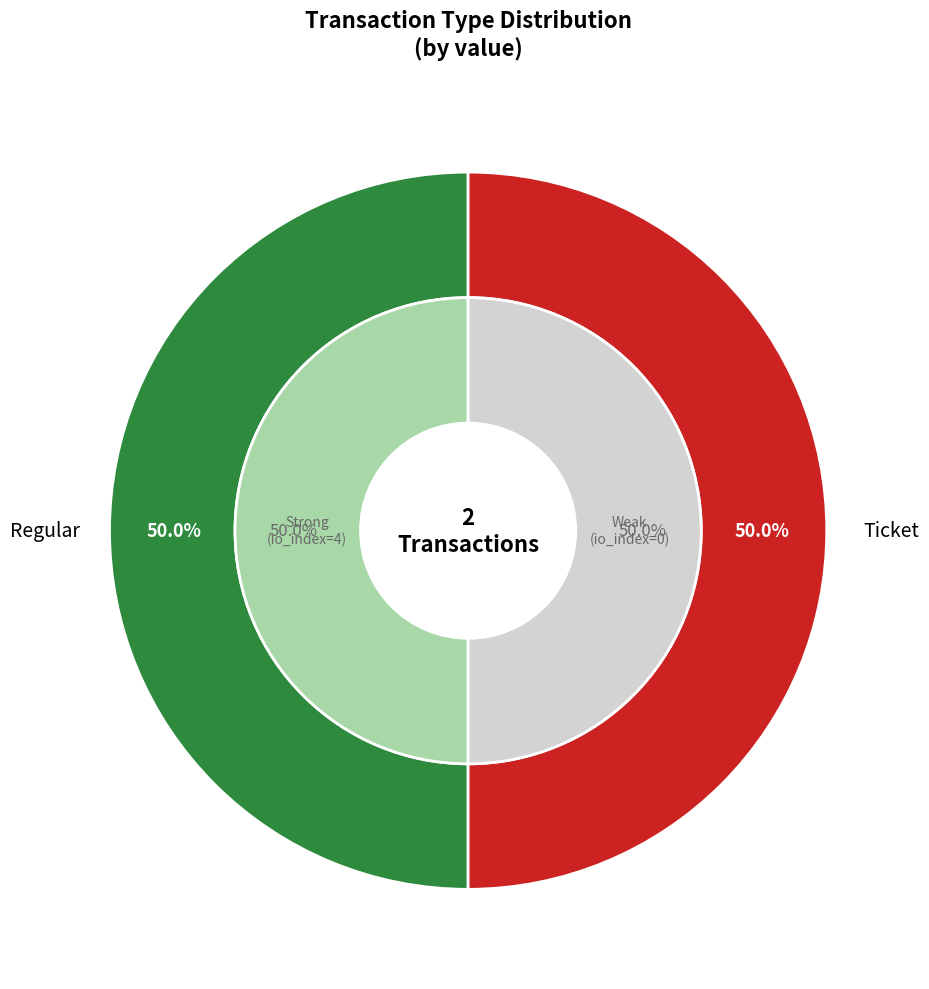

Which category accounts for the majority?

Regular (io_index=4)